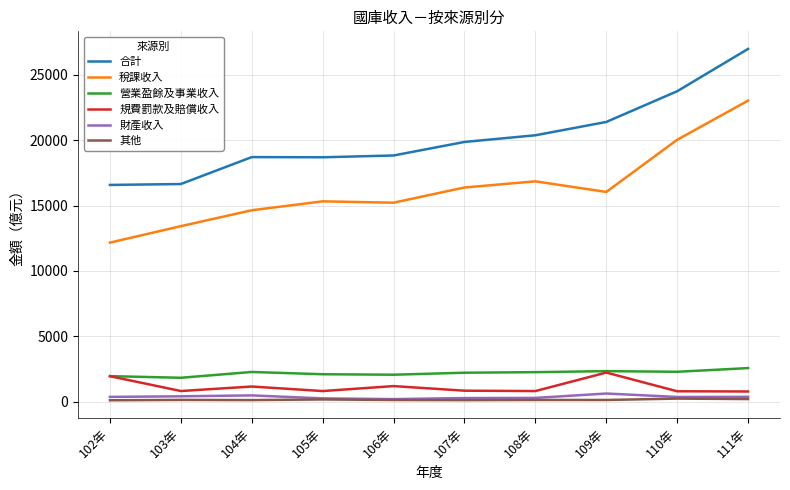

True or false: 財產收入 and 規費罰款及賠償收入 intersect in this chart.

False